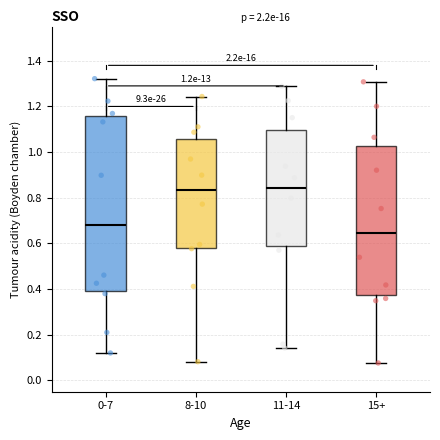

Comparing the boxes themselves (not the whiskers), which one is the tallest?

0-7